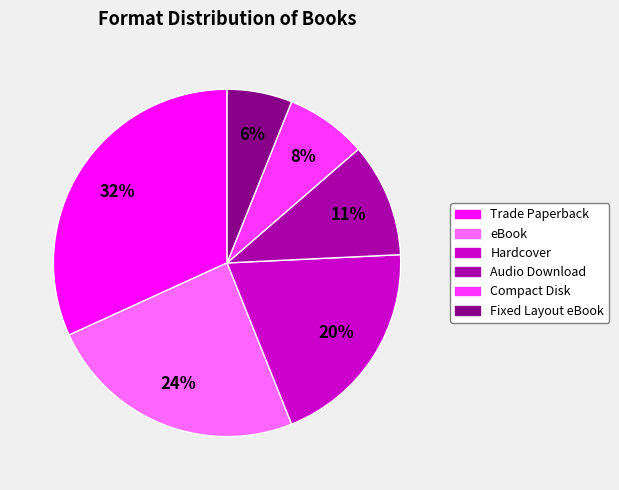

What percentage is the Trade Paperback slice, to the nearest percent?

32%